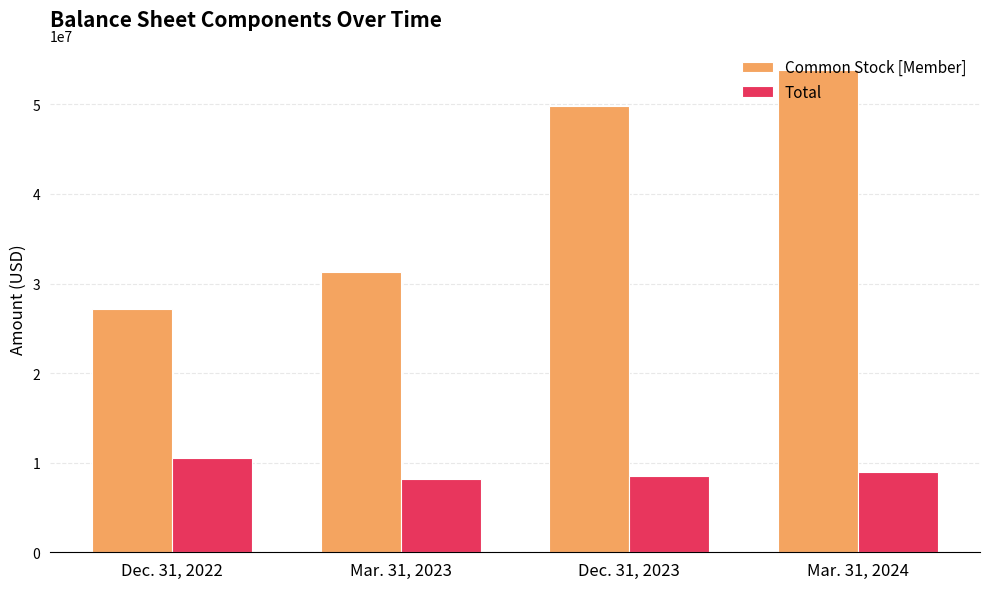

True or false: Common Stock [Member] has a value of 53880259 at Mar. 31, 2024.

True